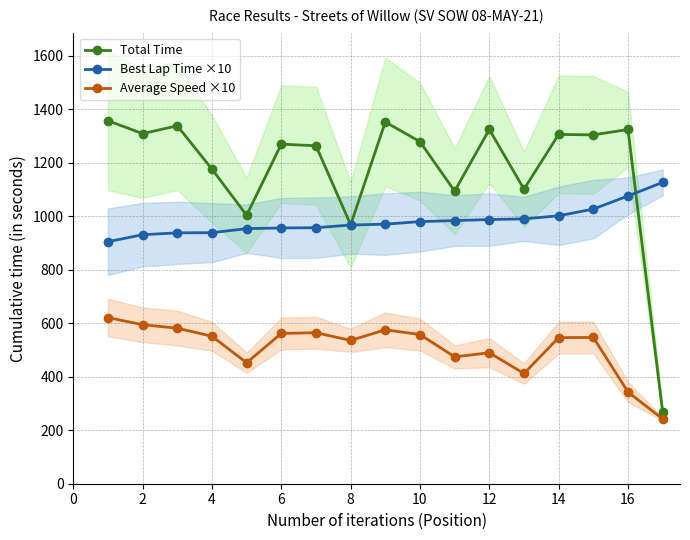

What value does the Total Time series have at 12?

1323.9